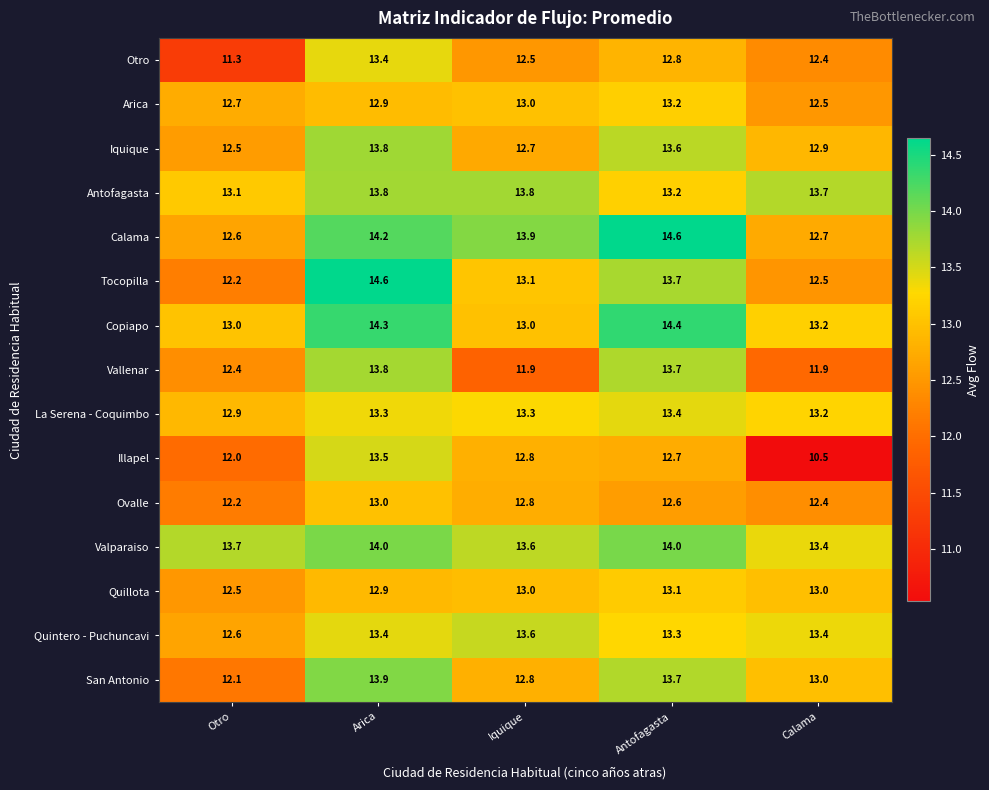

At which label does Illapel reach its peak?

Arica